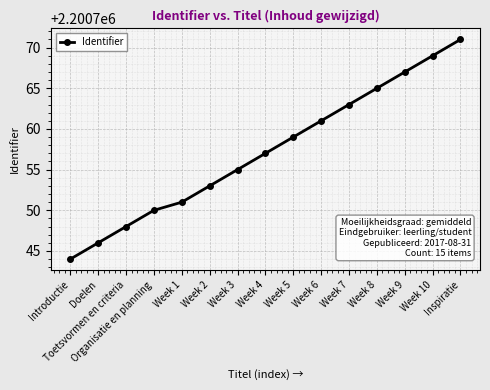

How many categories are shown in the chart?

15